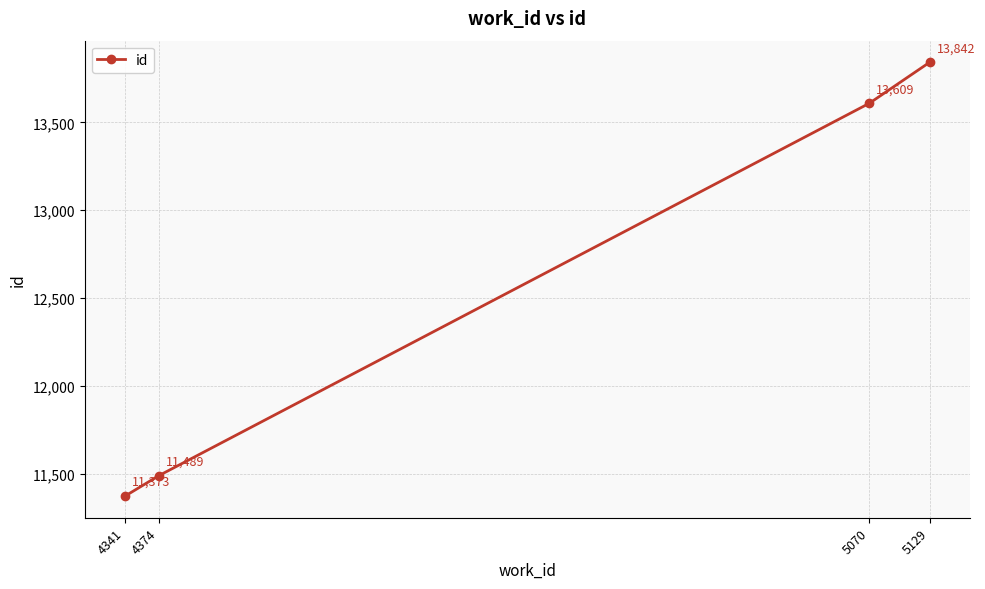

True or false: there are more than 0 points higher than both neighbors.

False